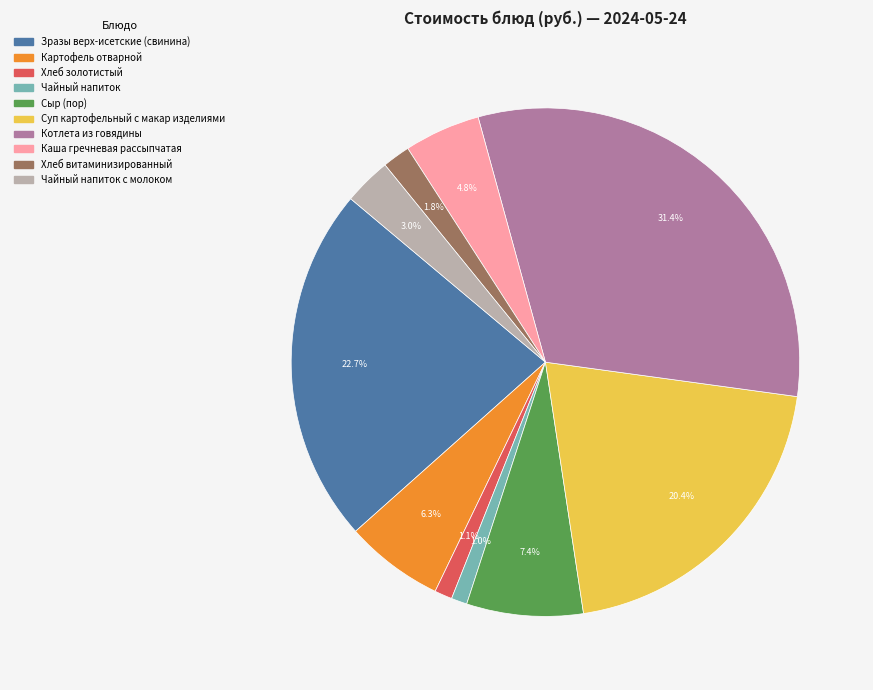

Is there a majority slice in this chart?

No